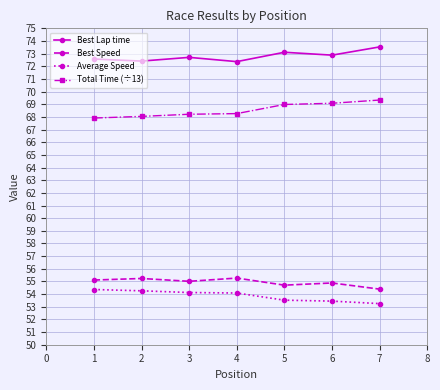

Which category has the highest value in the Best Lap time series?

7